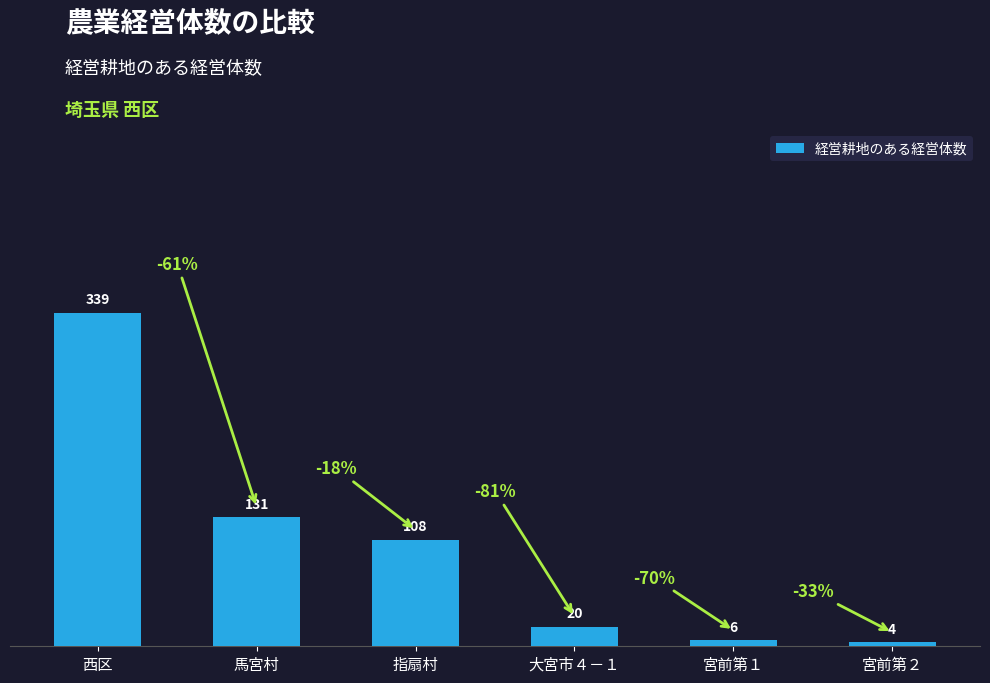

Between 西区 and 宮前第２, which is larger?

西区